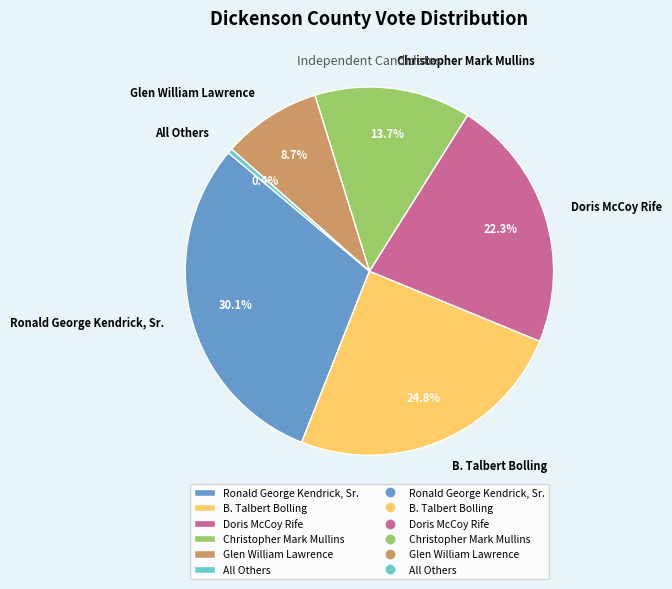

Which has a higher value, Doris McCoy Rife or All Others?

Doris McCoy Rife